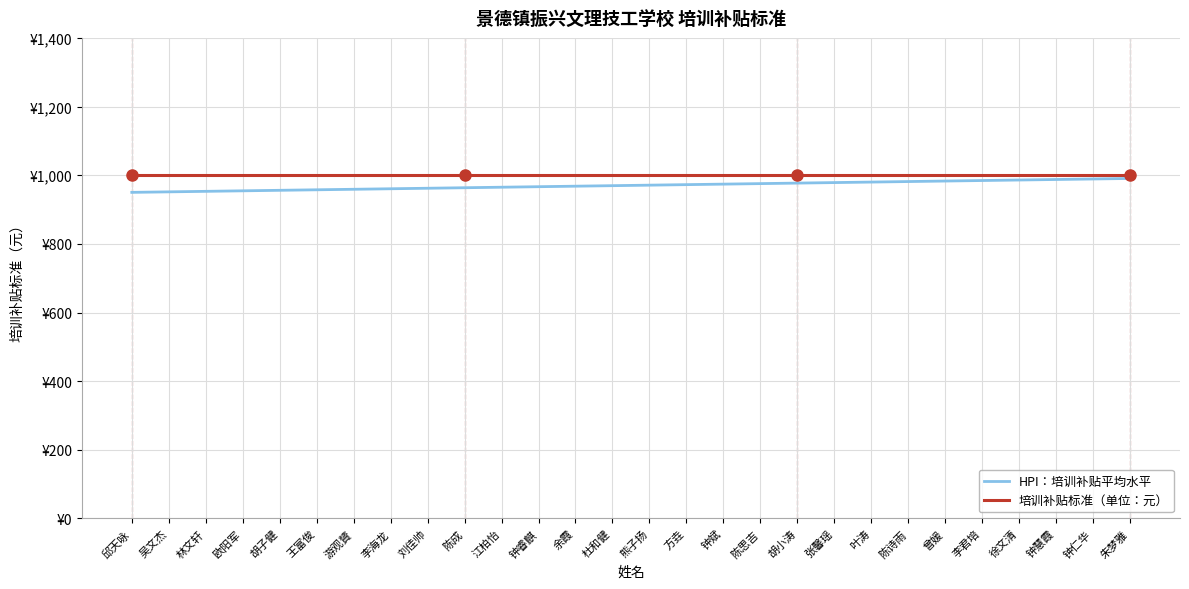

Is it true that HPI：培训补贴平均水平 equals 1643.2 at 刘佳帅?

False